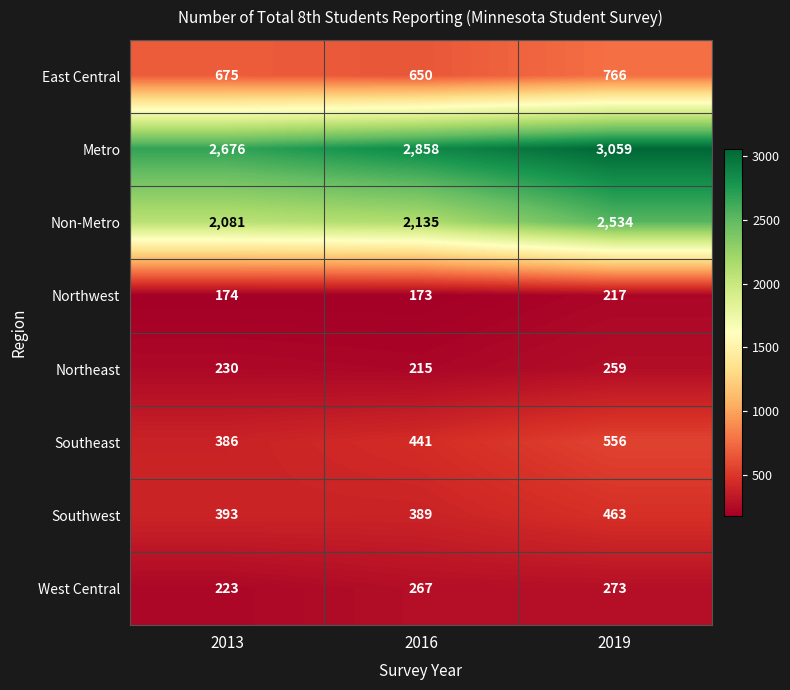

At which label is Southwest closest to 426?

2013